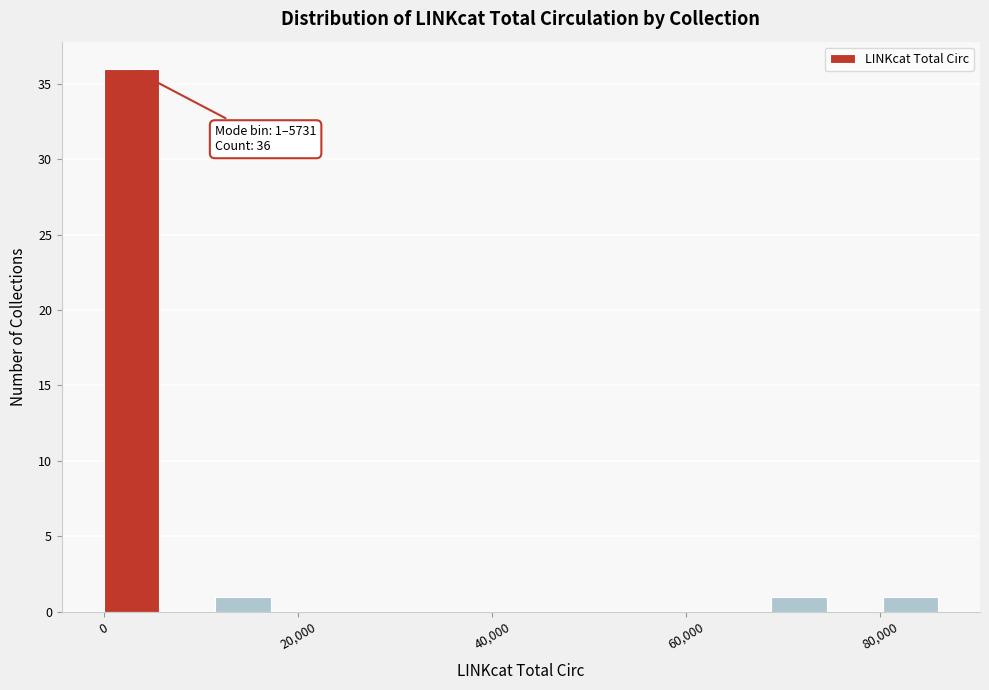

Around what value on the x-axis is the tallest bar? Give the approximate position of its centre, as read against the axis.

2000